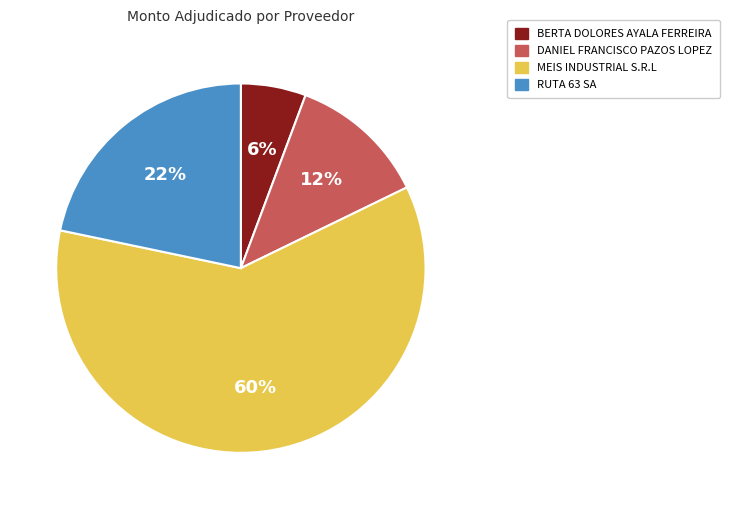

To the nearest percent, what percentage of the pie is RUTA 63 SA?

22%